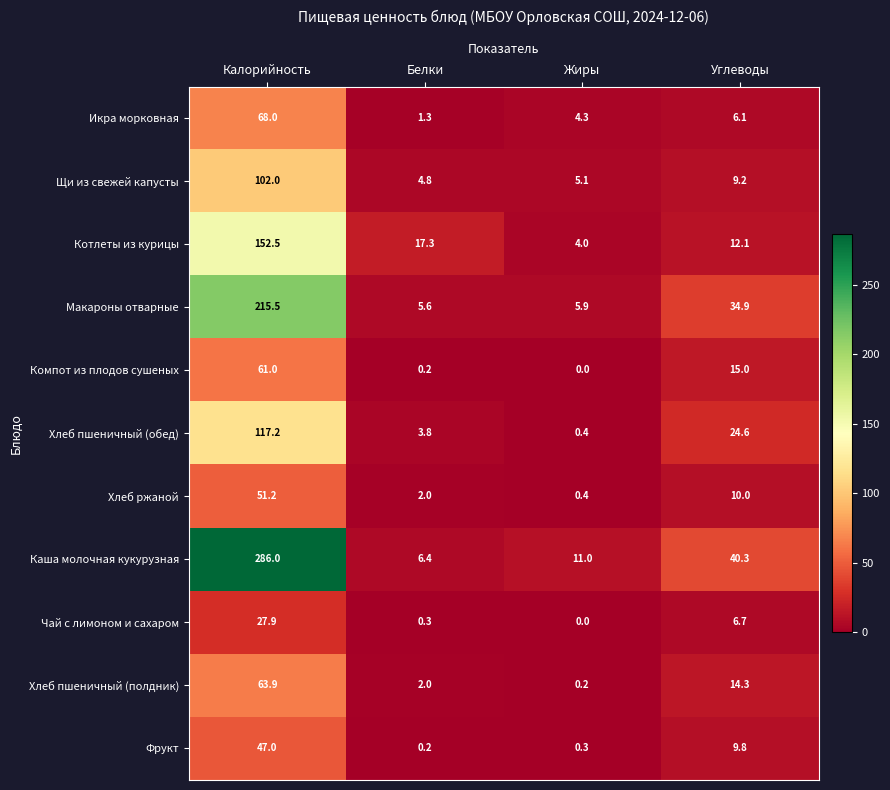

At how many categories does at least one series exceed 121?

1